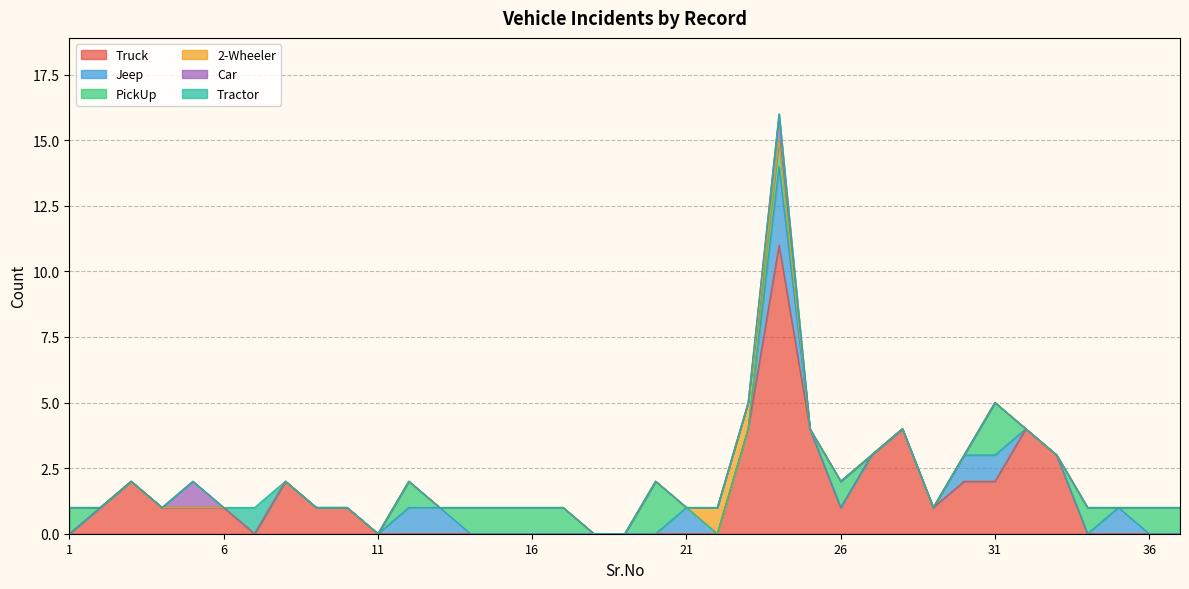

How many data points in Car are above 0?

2